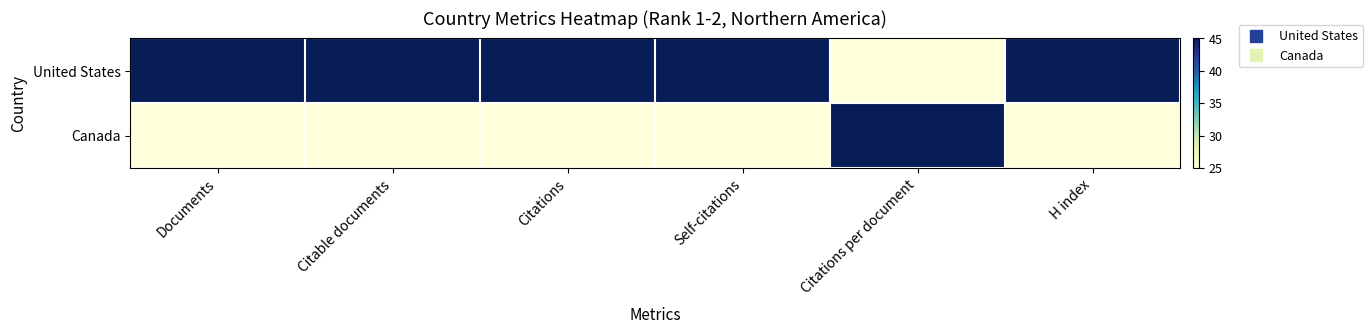

Reading right to left, extract all data points from this chart.

United States: H index=45	Citations per document=25	Self-citations=45	Citations=45	Citable documents=45	Documents=45
Canada: H index=25	Citations per document=45	Self-citations=25	Citations=25	Citable documents=25	Documents=25